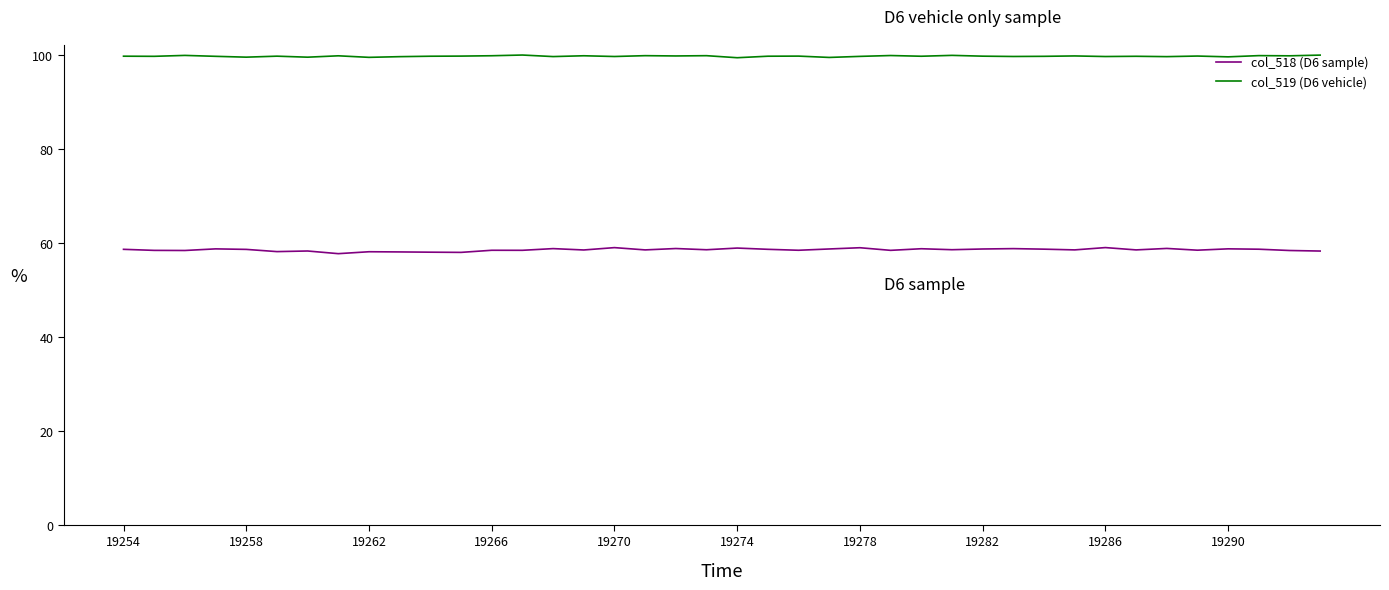

Rank the series by their average value, from lowest to highest.

col_518 (D6 sample), col_519 (D6 vehicle)